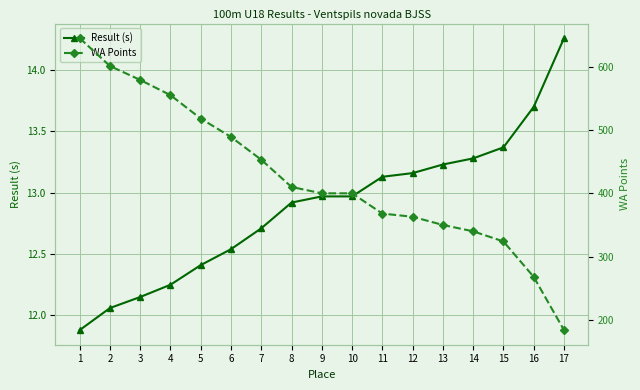

List the series in order of their peak value, highest first.

WA Points, Result (s)